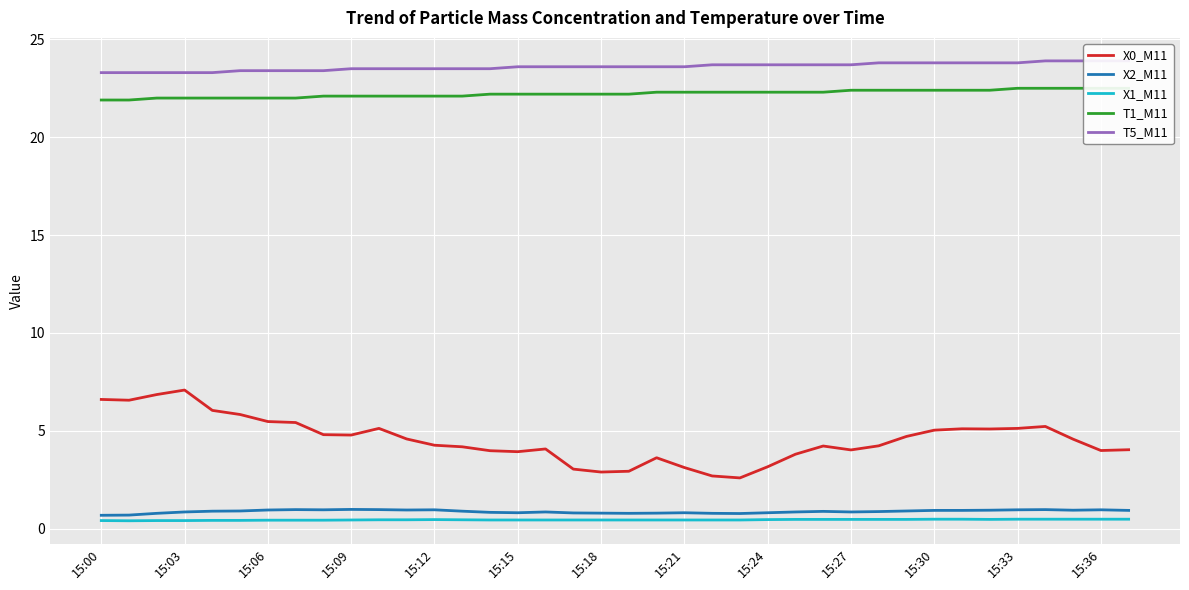

Which series changed the most between 19 and 26?

X0_M11